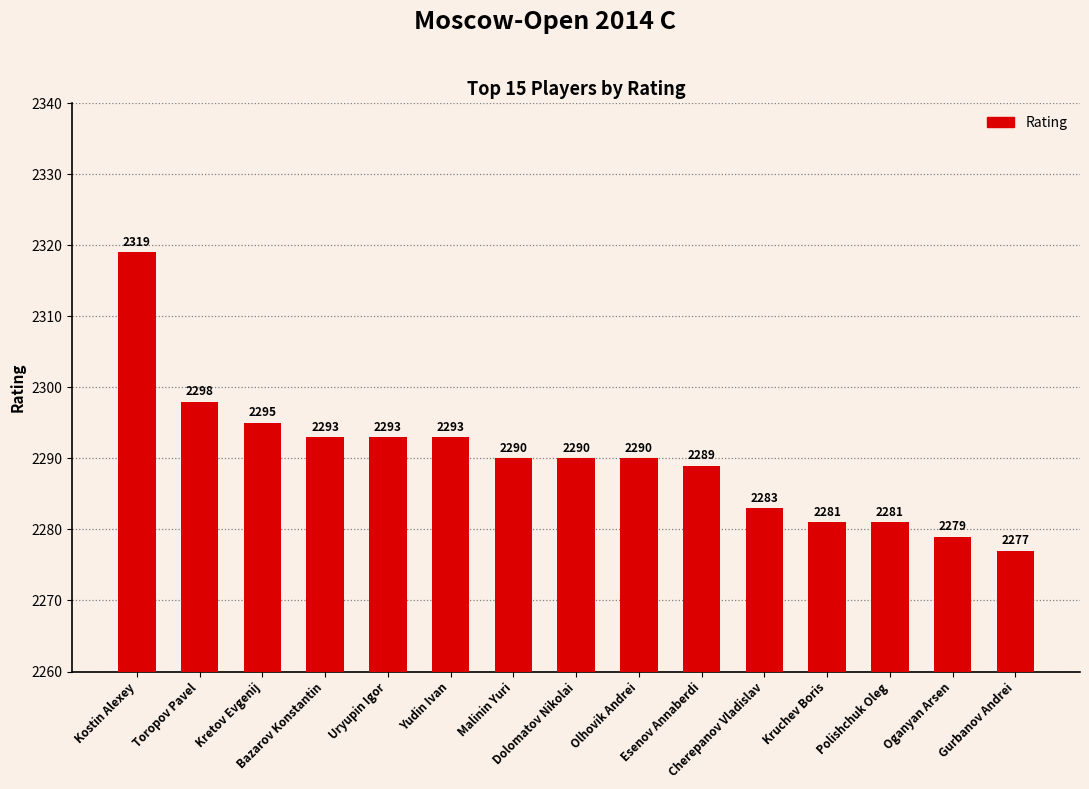

Where is the data nearest to the value 2298?

Toropov Pavel